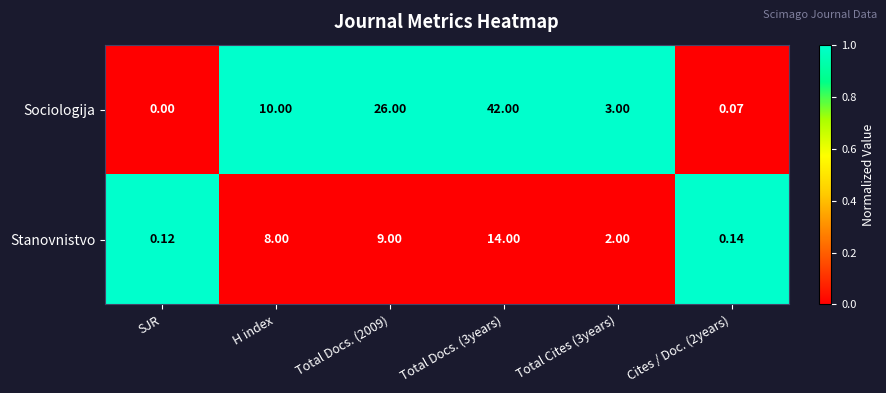

Which category has the lowest value in the Stanovnistvo series?

SJR